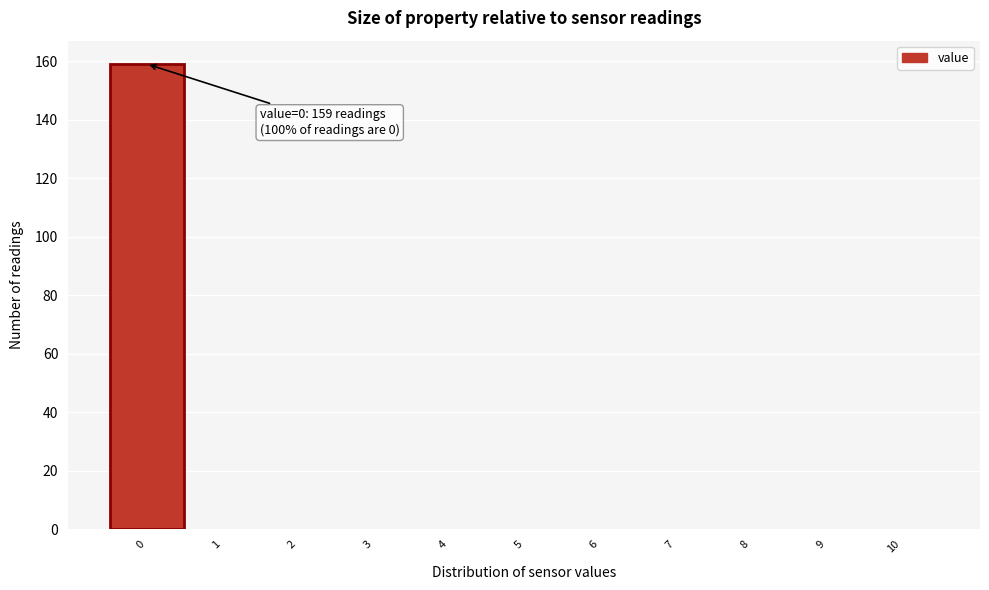

Which range on the x-axis has the tallest bar?

-0.5 to 0.5